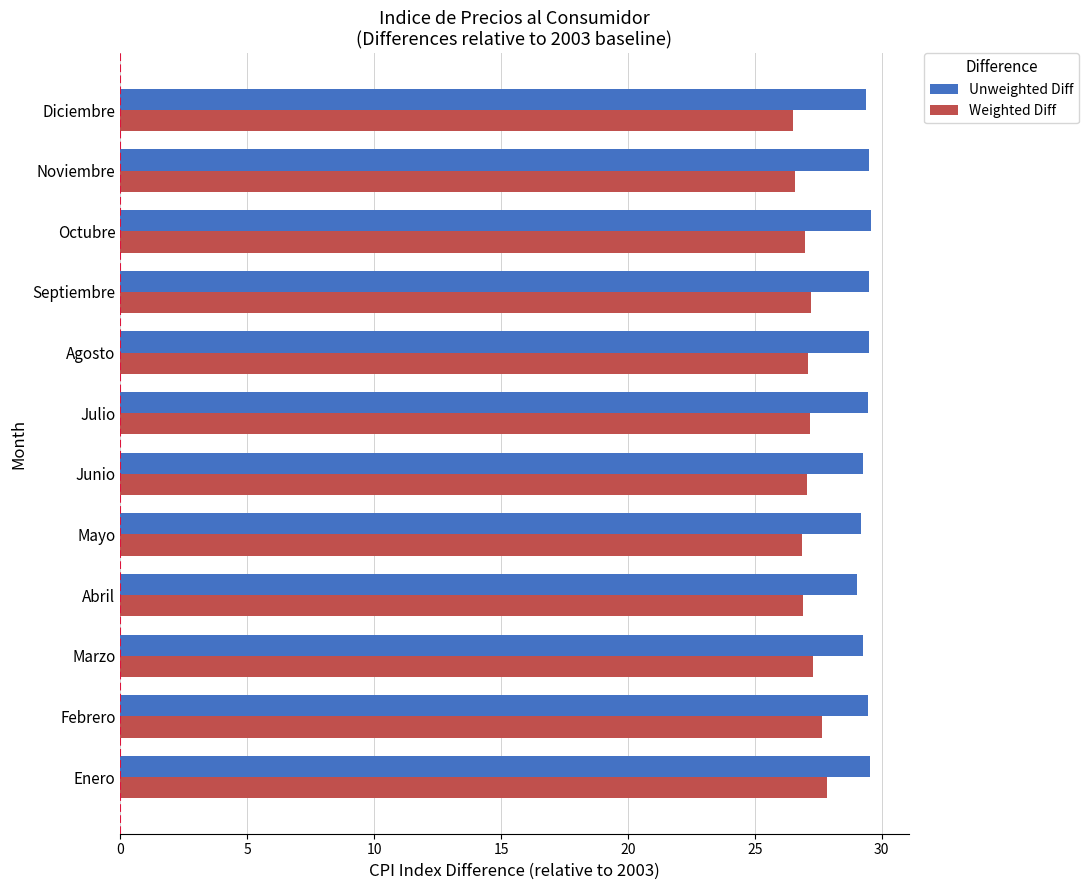

Read the Unweighted Diff value at Octubre.

29.6